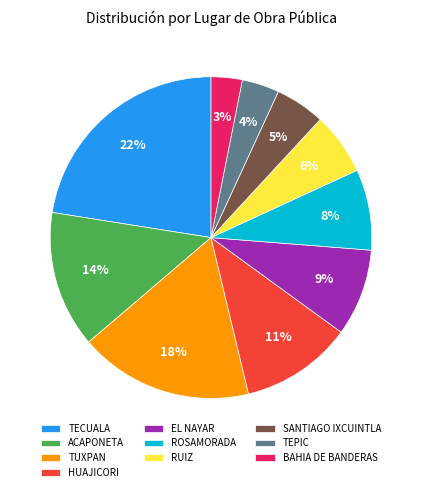

To the nearest percent, what is the difference between the largest and smallest slice percentages?

19%